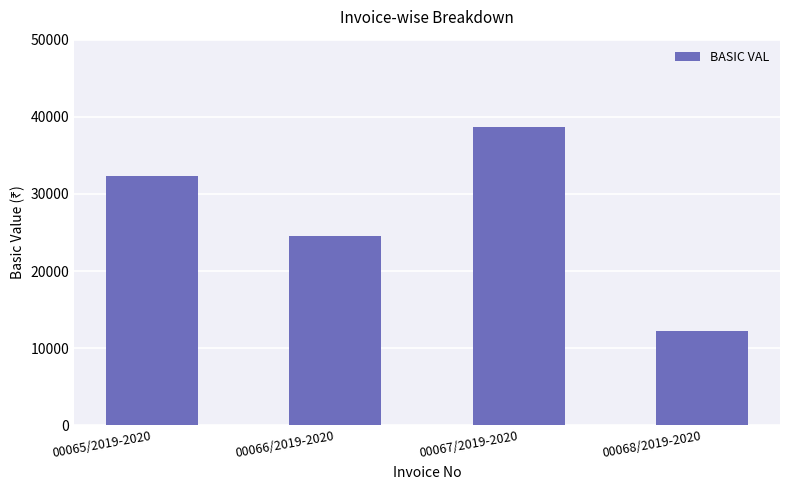

What is the sum of all values?

107905